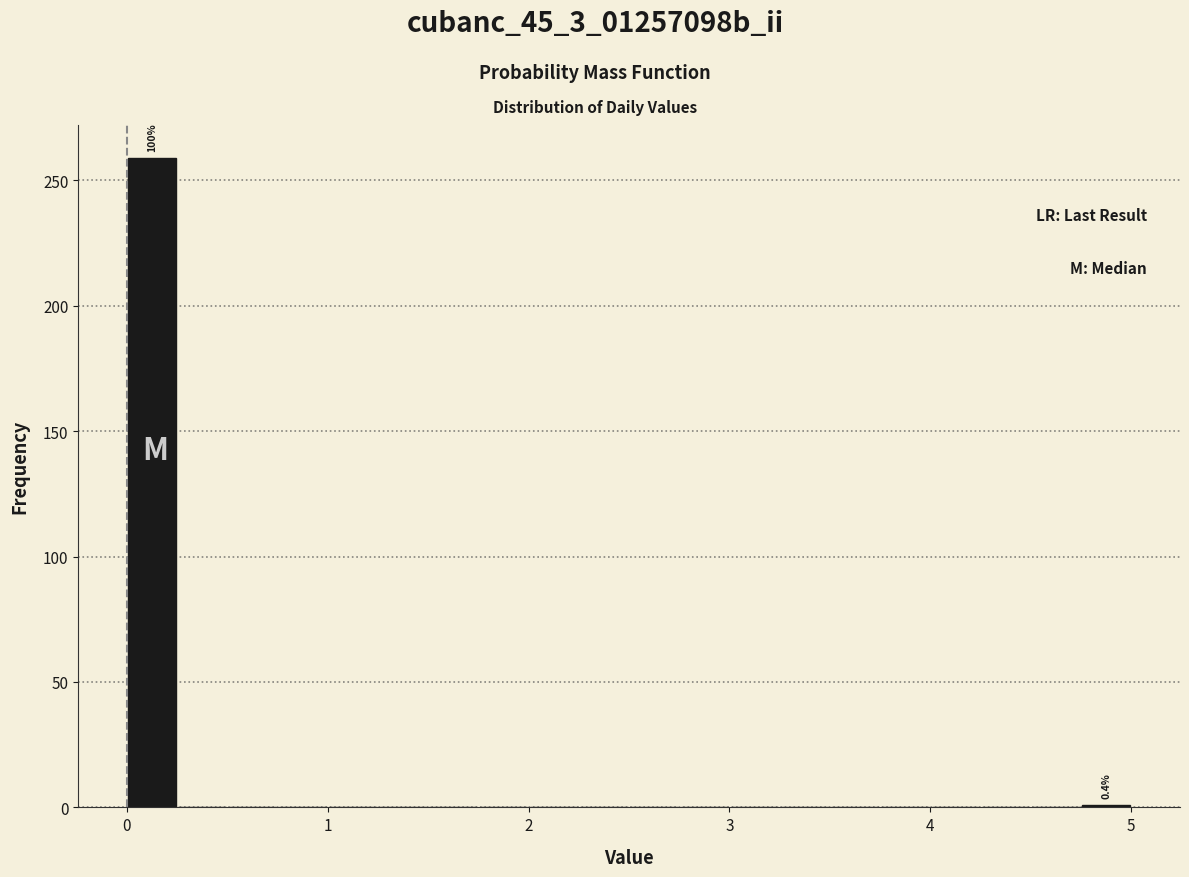

Read against the x-axis, roughly where is the centre of the tallest bar?

0.1